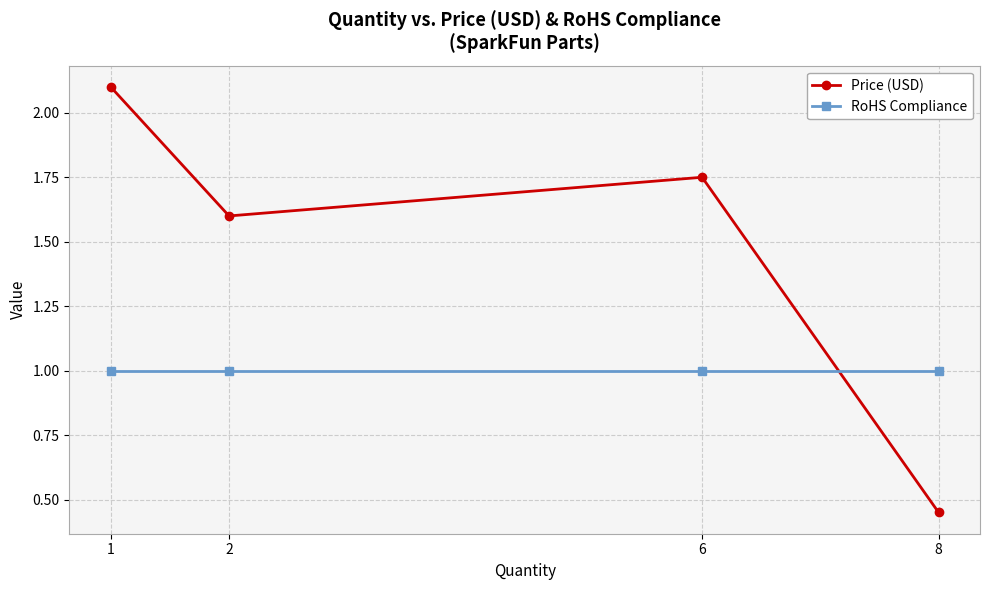

How many categories are shown in the chart?

4